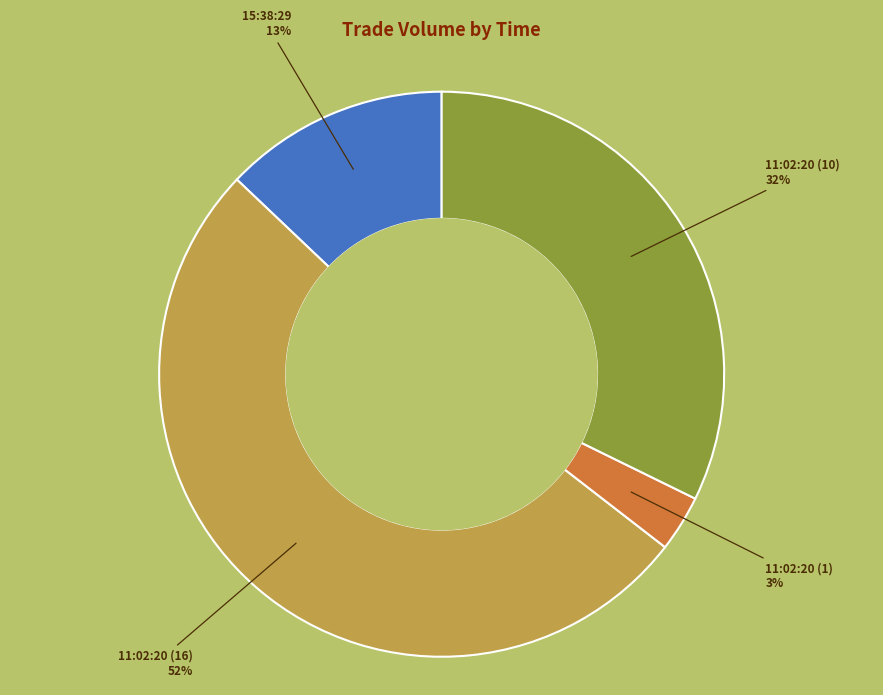

What percentage is the 11:02:20 (10) slice, to the nearest percent?

32%